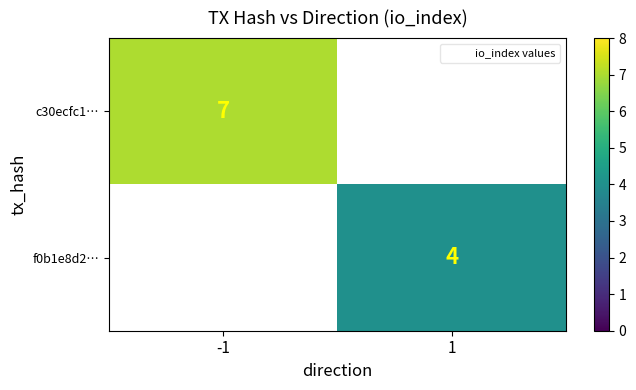

Which series has the largest range (max minus min)?

c30ecfc1…